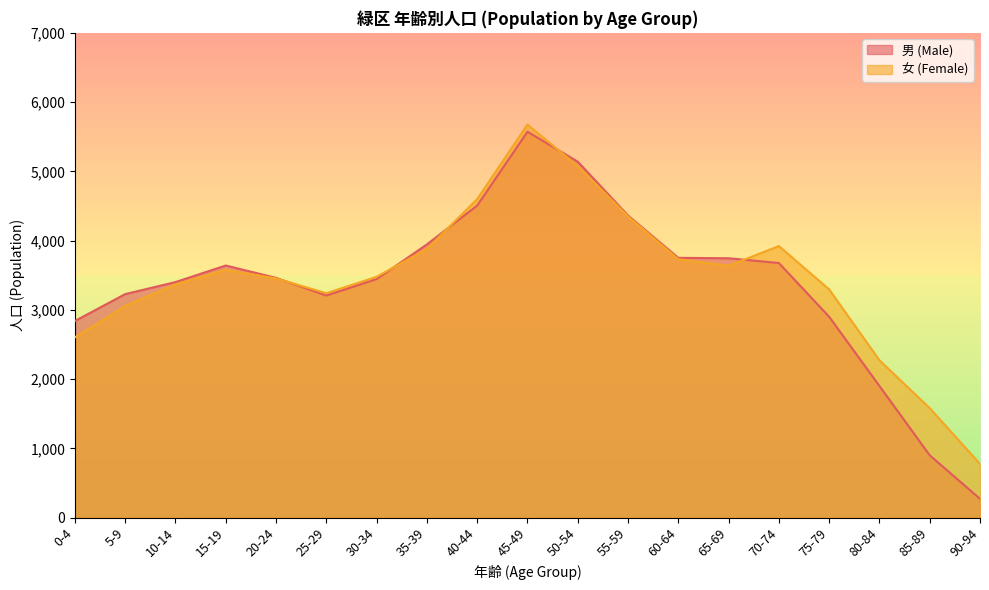

Reading left to right, transcribe all the data shown in this chart.

男 (Male): 0-4=2840	5-9=3228	10-14=3402	15-19=3641	20-24=3463	25-29=3208	30-34=3445	35-39=3946	40-44=4507	45-49=5574	50-54=5141	55-59=4364	60-64=3752	65-69=3746	70-74=3677	75-79=2901	80-84=1901	85-89=900	90-94=272
女 (Female): 0-4=2604	5-9=3057	10-14=3369	15-19=3578	20-24=3455	25-29=3241	30-34=3478	35-39=3879	40-44=4600	45-49=5677	50-54=5078	55-59=4352	60-64=3732	65-69=3637	70-74=3922	75-79=3296	80-84=2273	85-89=1581	90-94=775